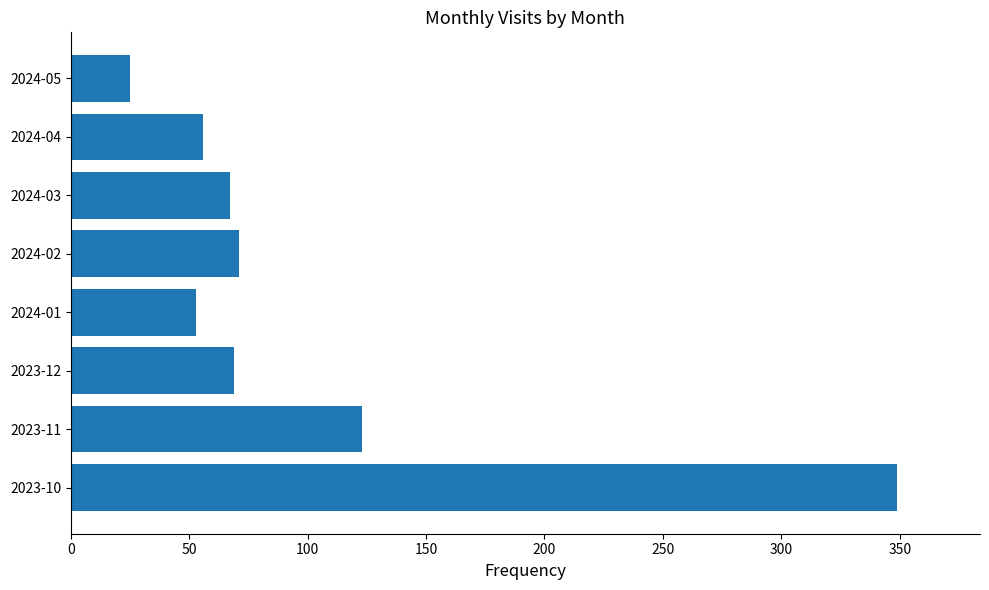

What is the difference between the maximum and minimum values?

324